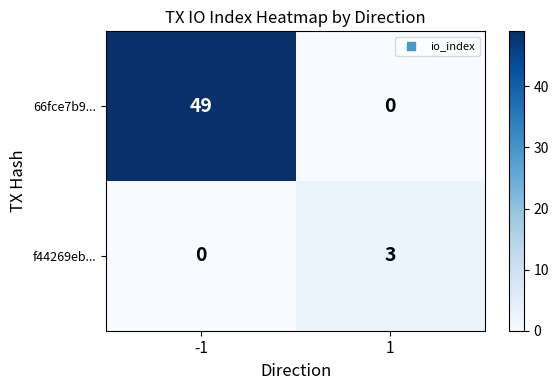

Which series has the largest total across all categories?

66fce7b9...